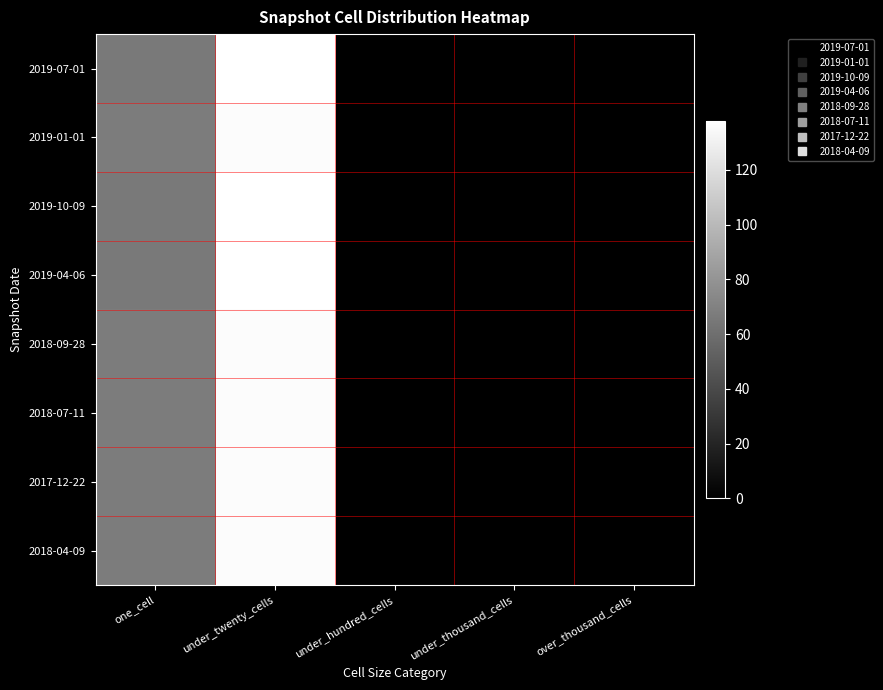

Reading left to right, what are all the values shown in this chart?

2019-07-01: one_cell=66	under_twenty_cells=138	under_hundred_cells=0	under_thousand_cells=0	over_thousand_cells=0
2019-01-01: one_cell=67	under_twenty_cells=136	under_hundred_cells=0	under_thousand_cells=0	over_thousand_cells=0
2019-10-09: one_cell=66	under_twenty_cells=138	under_hundred_cells=0	under_thousand_cells=0	over_thousand_cells=0
2019-04-06: one_cell=66	under_twenty_cells=138	under_hundred_cells=0	under_thousand_cells=0	over_thousand_cells=0
2018-09-28: one_cell=67	under_twenty_cells=136	under_hundred_cells=0	under_thousand_cells=0	over_thousand_cells=0
2018-07-11: one_cell=67	under_twenty_cells=136	under_hundred_cells=0	under_thousand_cells=0	over_thousand_cells=0
2017-12-22: one_cell=67	under_twenty_cells=136	under_hundred_cells=0	under_thousand_cells=0	over_thousand_cells=0
2018-04-09: one_cell=67	under_twenty_cells=136	under_hundred_cells=0	under_thousand_cells=0	over_thousand_cells=0